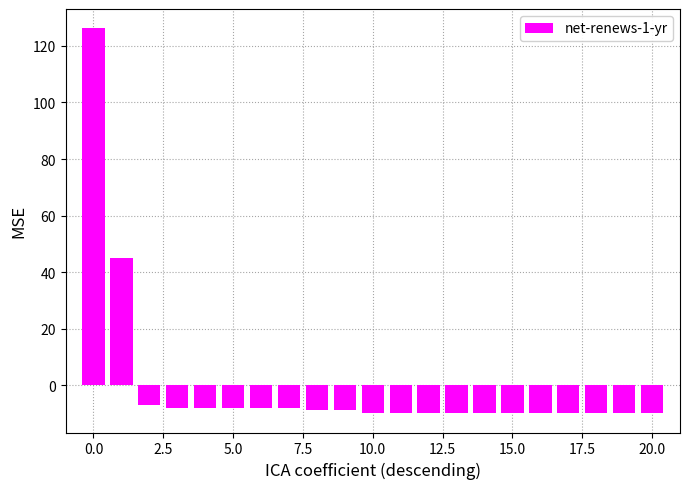

What is the value of the 20th bar from the left?

-9.8